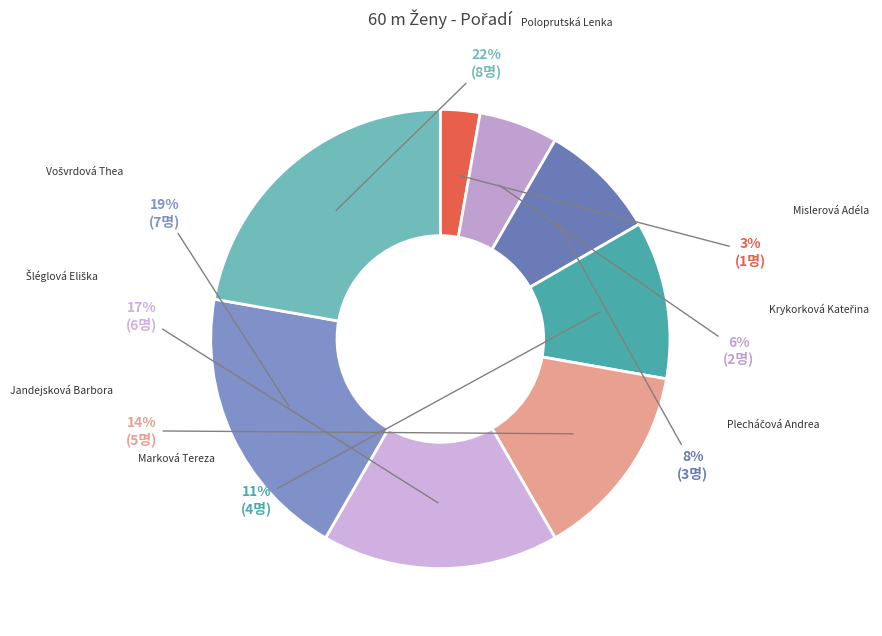

Is Mislerová Adéla the majority of the pie?

No